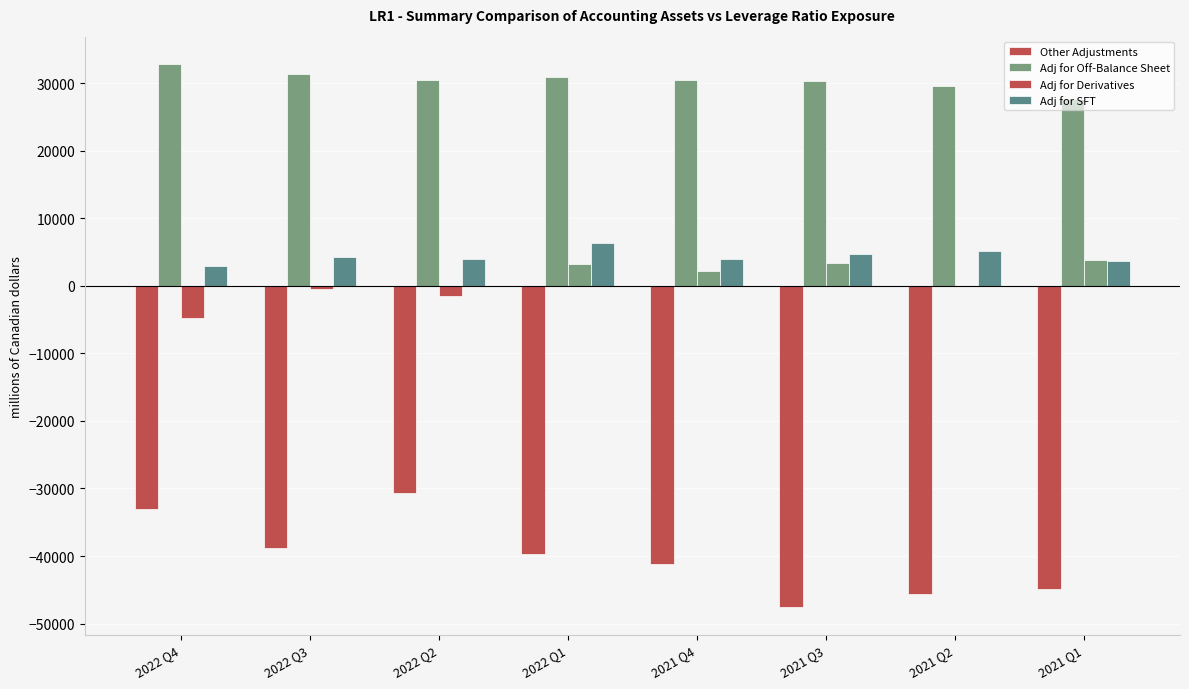

Are the bars horizontal?

No